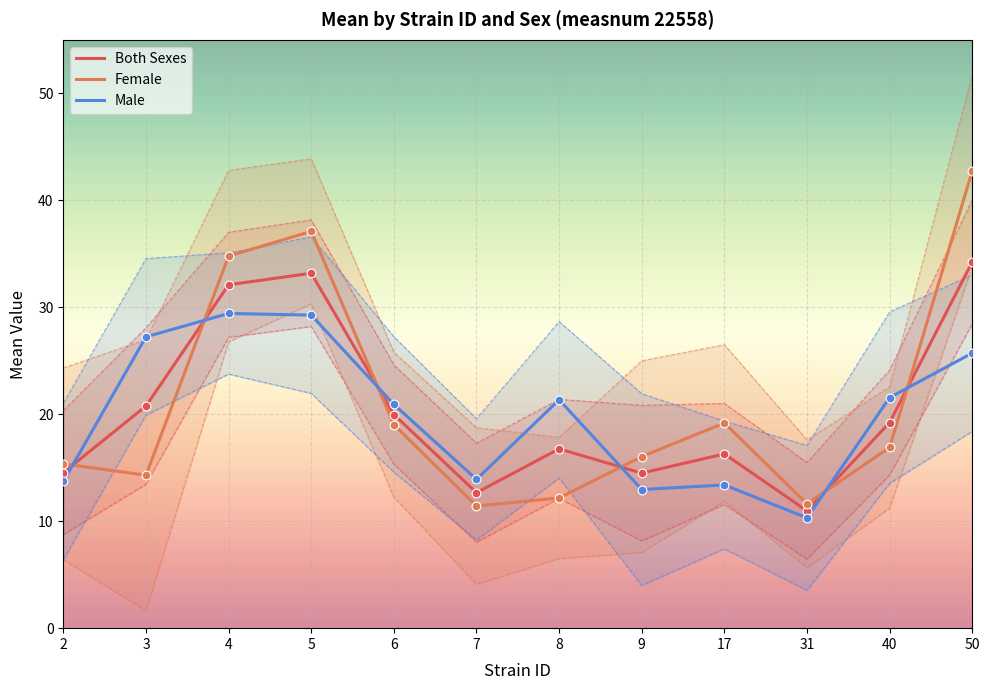

Which series has the largest Y range (max minus min)?

Female